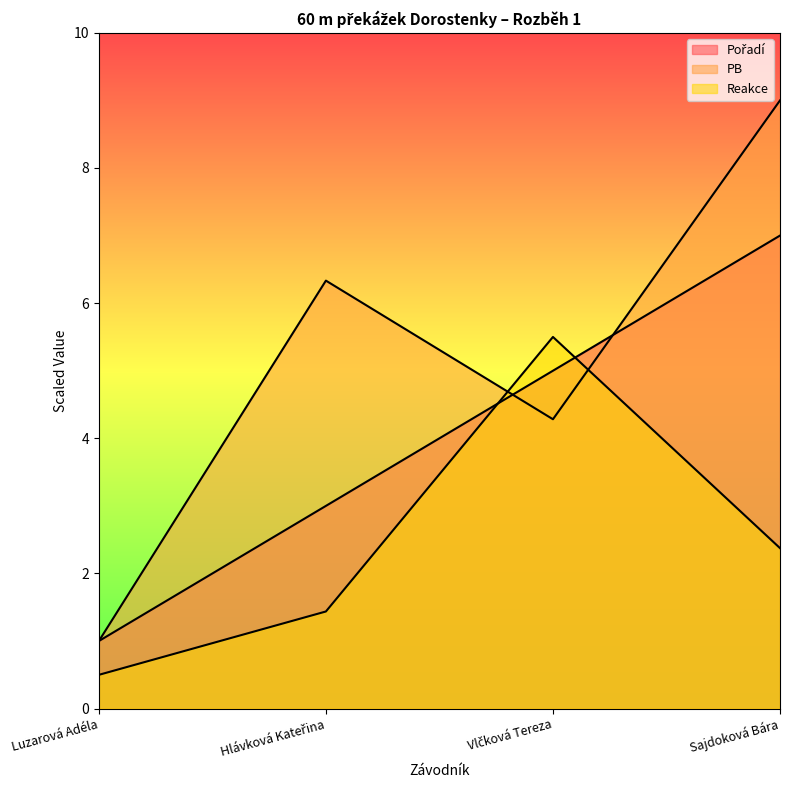

List the series in order of their peak value, lowest first.

Reakce, Pořadí, PB